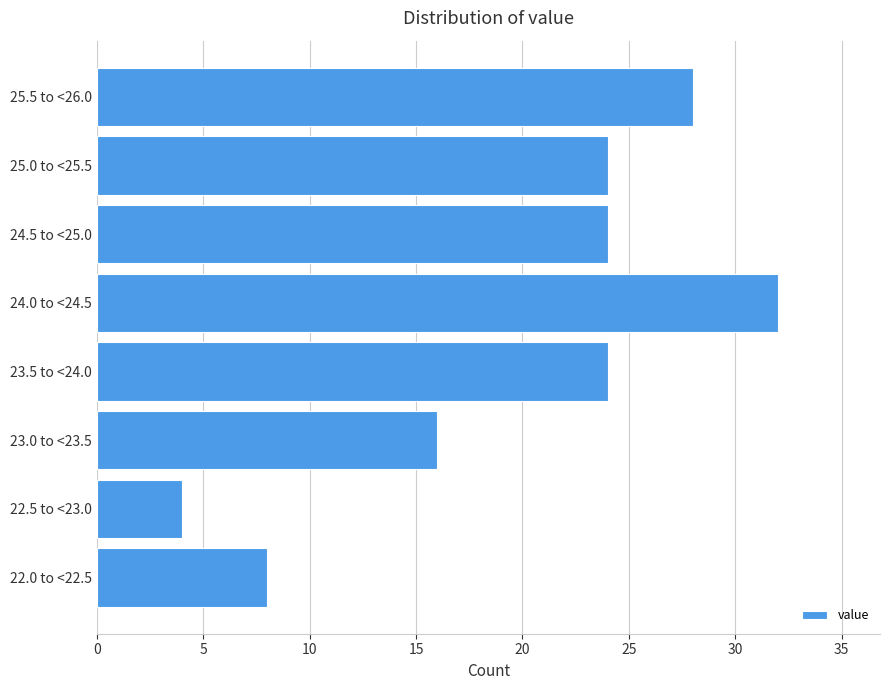

Reading bottom to top, list all the values displayed in this chart.

8	4	16	24	32	24	24	28